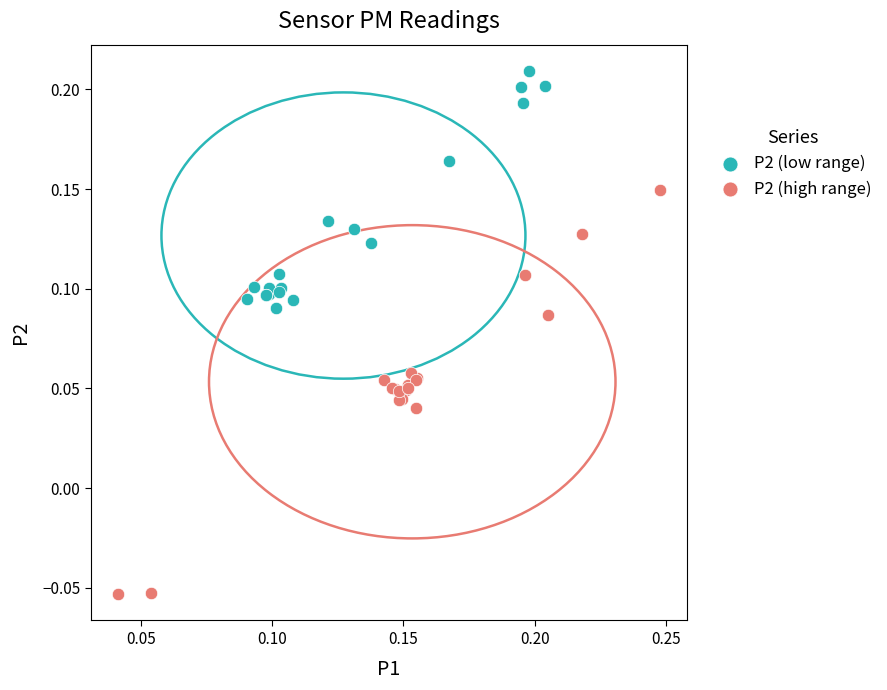

Which series reaches the minimum Y coordinate?

P2 (high range)